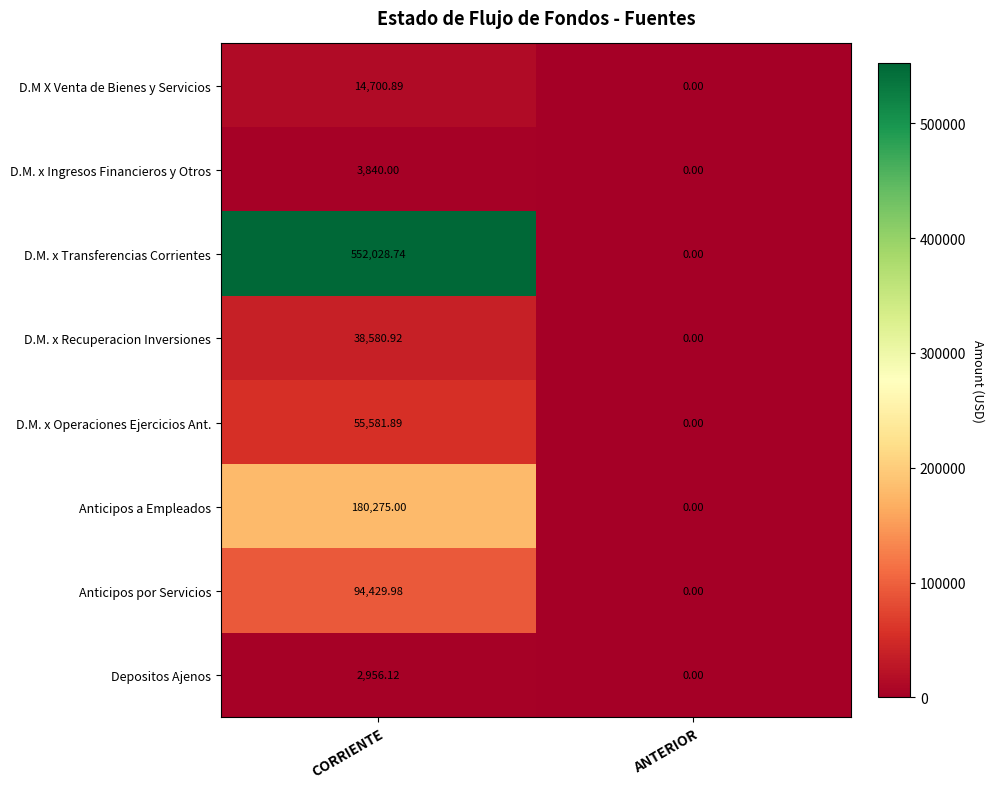

Which category has the highest value across all series?

CORRIENTE